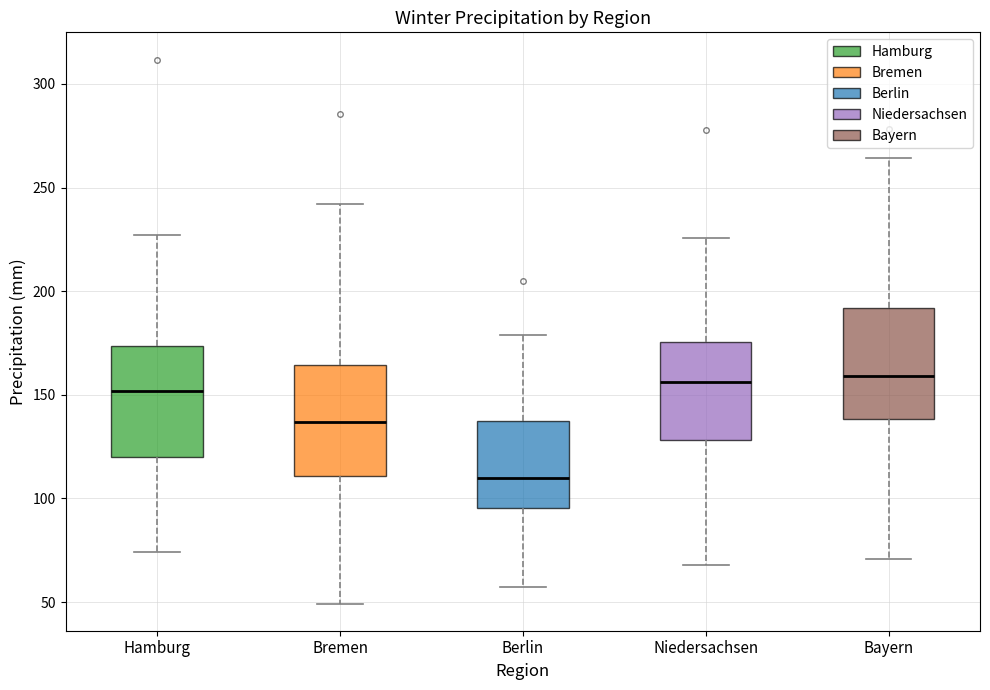

Reading left to right, transcribe this box plot: for each box, give where its median line is, the range the box spans, and where its two whiskers end, as read against the y-axis. The values are not printed on the chart, so give them approximately, as read against the axis.

Hamburg: median 150, box 120 to 175, whiskers 75 to 225
Bremen: median 135, box 110 to 165, whiskers 50 to 240
Berlin: median 110, box 95 to 135, whiskers 55 to 180
Niedersachsen: median 155, box 130 to 175, whiskers 70 to 225
Bayern: median 160, box 140 to 190, whiskers 70 to 265